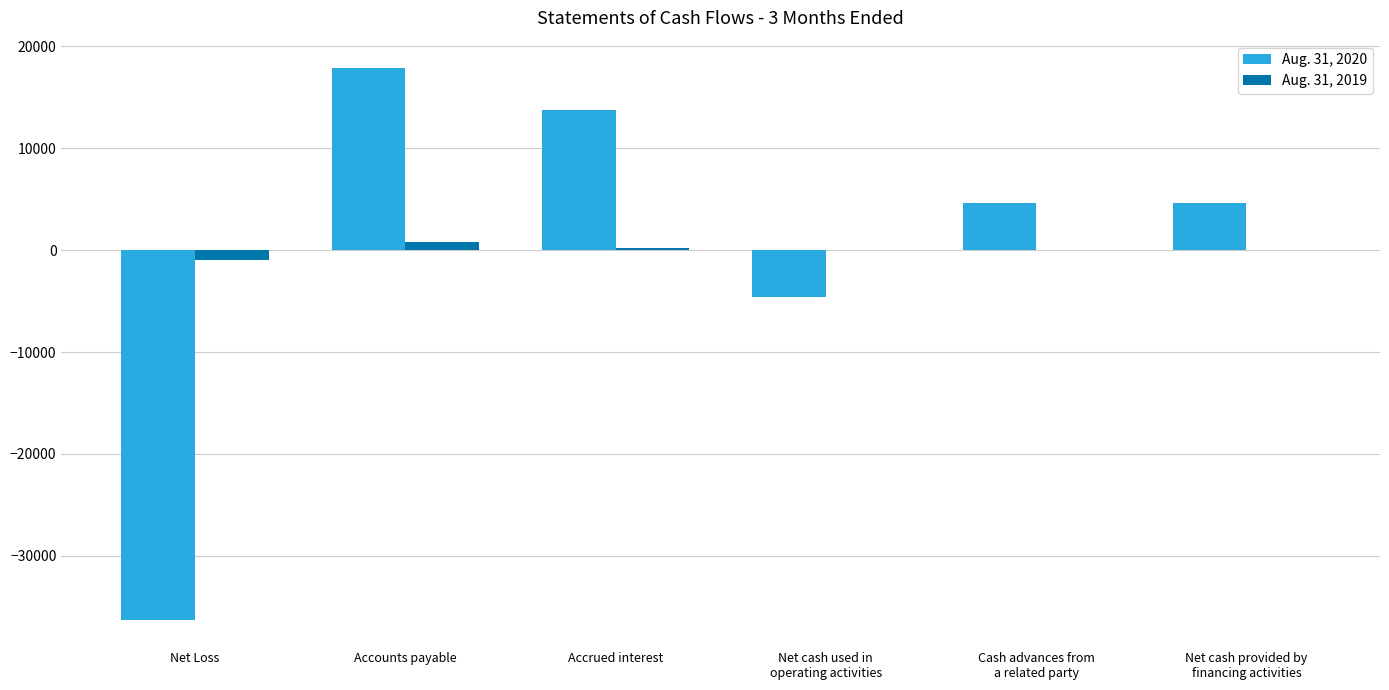

How many Aug. 31, 2019 values are between 0 and 224?

4